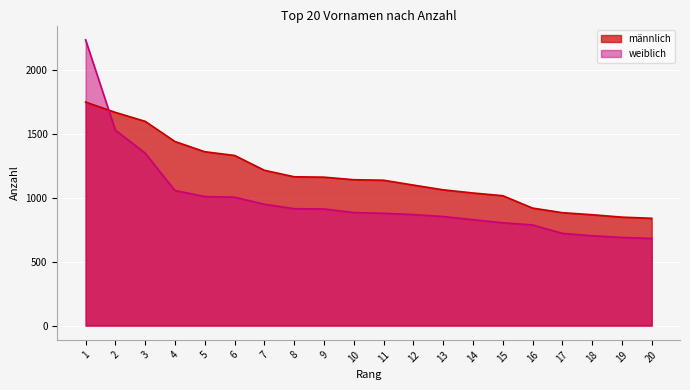

At which category does the chart reach its minimum across all series?

20